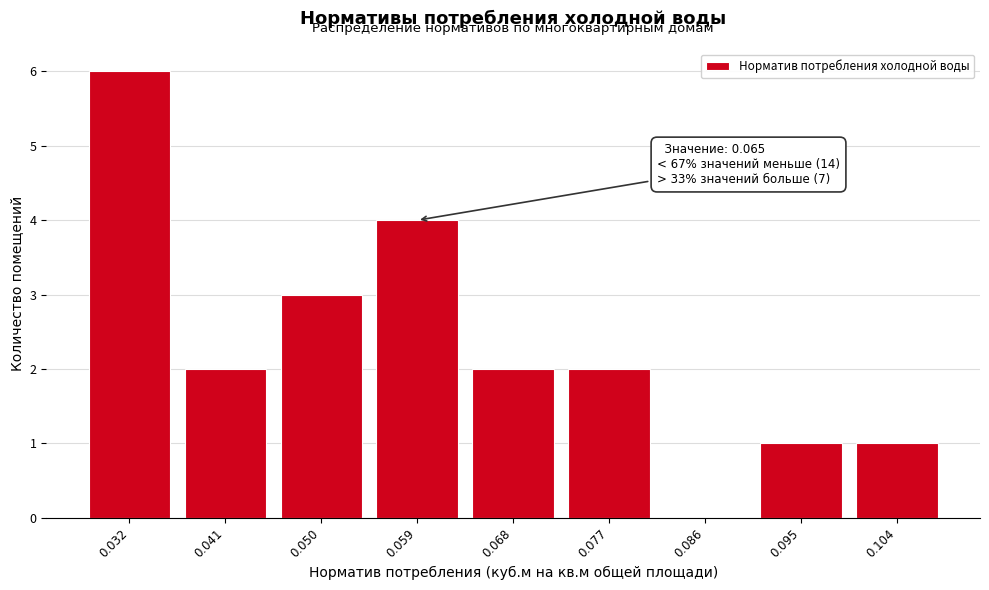

Reading left to right, what are all the values shown in this chart?

0.032=6	0.041=2	0.050=3	0.059=4	0.068=2	0.077=2	0.086=0	0.095=1	0.104=1